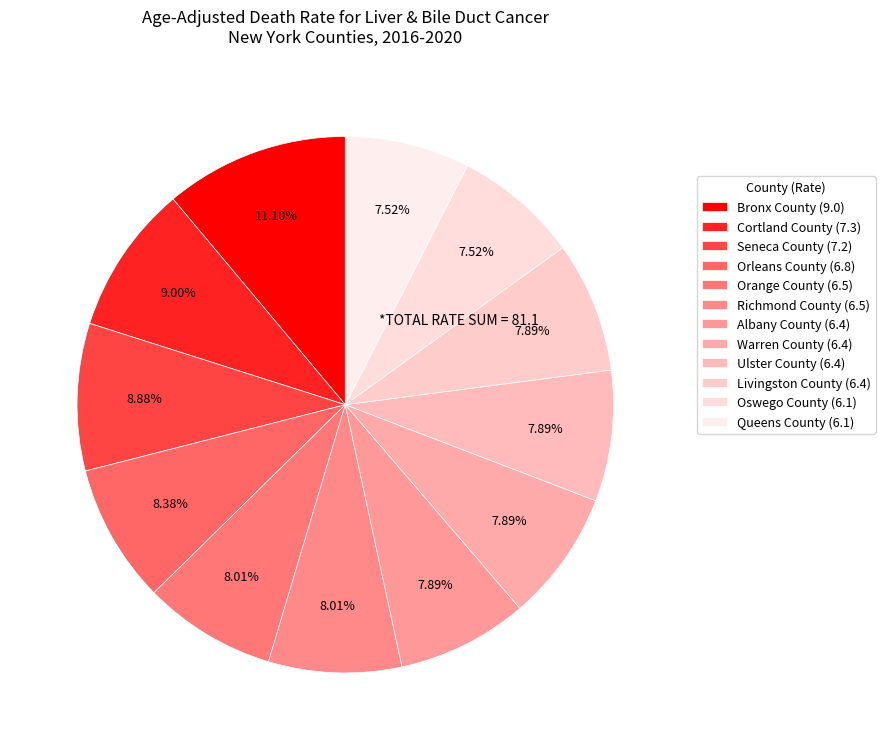

What is the total percentage of Livingston County and Orleans County?

16.3%